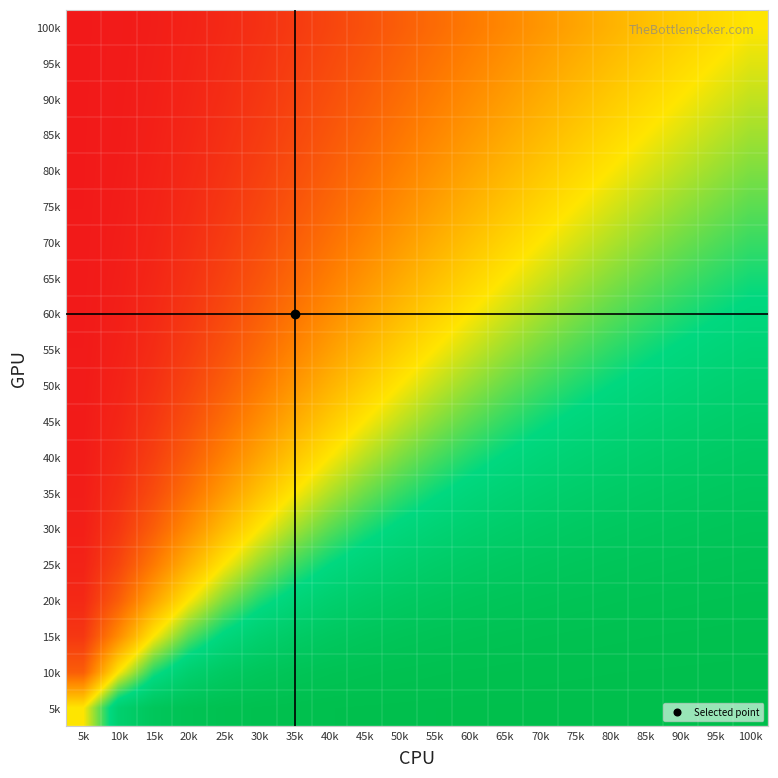

Reading left to right, transcribe all the data shown in this chart.

100k: 5k=0.0	10k=0.0	15k=0.0	20k=0.0	25k=0.0	30k=0.1	35k=0.1	40k=0.1	45k=0.1	50k=0.2	55k=0.2	60k=0.2	65k=0.3	70k=0.3	75k=0.3	80k=0.4	85k=0.4	90k=0.4	95k=0.5	100k=0.5
95k: 5k=0.0	10k=0.0	15k=0.0	20k=0.0	25k=0.0	30k=0.1	35k=0.1	40k=0.1	45k=0.2	50k=0.2	55k=0.2	60k=0.3	65k=0.3	70k=0.3	75k=0.4	80k=0.4	85k=0.4	90k=0.5	95k=0.5	100k=0.5
90k: 5k=0.0	10k=0.0	15k=0.0	20k=0.0	25k=0.0	30k=0.1	35k=0.1	40k=0.1	45k=0.2	50k=0.2	55k=0.2	60k=0.3	65k=0.3	70k=0.4	75k=0.4	80k=0.4	85k=0.5	90k=0.5	95k=0.5	100k=0.6
85k: 5k=0.0	10k=0.0	15k=0.0	20k=0.0	25k=0.1	30k=0.1	35k=0.1	40k=0.1	45k=0.2	50k=0.2	55k=0.3	60k=0.3	65k=0.3	70k=0.4	75k=0.4	80k=0.5	85k=0.5	90k=0.5	95k=0.6	100k=0.6
80k: 5k=0.0	10k=0.0	15k=0.0	20k=0.0	25k=0.1	30k=0.1	35k=0.1	40k=0.2	45k=0.2	50k=0.3	55k=0.3	60k=0.3	65k=0.4	70k=0.4	75k=0.5	80k=0.5	85k=0.5	90k=0.6	95k=0.6	100k=0.6
75k: 5k=0.0	10k=0.0	15k=0.0	20k=0.0	25k=0.1	30k=0.1	35k=0.1	40k=0.2	45k=0.2	50k=0.3	55k=0.3	60k=0.4	65k=0.4	70k=0.5	75k=0.5	80k=0.5	85k=0.6	90k=0.6	95k=0.6	100k=0.7
70k: 5k=0.0	10k=0.0	15k=0.0	20k=0.1	25k=0.1	30k=0.1	35k=0.2	40k=0.2	45k=0.3	50k=0.3	55k=0.4	60k=0.4	65k=0.5	70k=0.5	75k=0.5	80k=0.6	85k=0.6	90k=0.6	95k=0.7	100k=0.7
65k: 5k=0.0	10k=0.0	15k=0.0	20k=0.1	25k=0.1	30k=0.1	35k=0.2	40k=0.2	45k=0.3	50k=0.4	55k=0.4	60k=0.5	65k=0.5	70k=0.5	75k=0.6	80k=0.6	85k=0.7	90k=0.7	95k=0.7	100k=0.7
60k: 5k=0.0	10k=0.0	15k=0.0	20k=0.1	25k=0.1	30k=0.2	35k=0.2	40k=0.3	45k=0.3	50k=0.4	55k=0.4	60k=0.5	65k=0.5	70k=0.6	75k=0.6	80k=0.7	85k=0.7	90k=0.7	95k=0.7	100k=0.8
55k: 5k=0.0	10k=0.0	15k=0.0	20k=0.1	25k=0.1	30k=0.2	35k=0.3	40k=0.3	45k=0.4	50k=0.4	55k=0.5	60k=0.6	65k=0.6	70k=0.6	75k=0.7	80k=0.7	85k=0.7	90k=0.8	95k=0.8	100k=0.8
50k: 5k=0.0	10k=0.0	15k=0.1	20k=0.1	25k=0.2	30k=0.2	35k=0.3	40k=0.4	45k=0.4	50k=0.5	55k=0.6	60k=0.6	65k=0.6	70k=0.7	75k=0.7	80k=0.7	85k=0.8	90k=0.8	95k=0.8	100k=0.8
45k: 5k=0.0	10k=0.0	15k=0.1	20k=0.1	25k=0.2	30k=0.3	35k=0.4	40k=0.4	45k=0.5	50k=0.6	55k=0.6	60k=0.7	65k=0.7	70k=0.7	75k=0.8	80k=0.8	85k=0.8	90k=0.8	95k=0.8	100k=0.9
40k: 5k=0.0	10k=0.0	15k=0.1	20k=0.2	25k=0.3	30k=0.3	35k=0.4	40k=0.5	45k=0.6	50k=0.6	55k=0.7	60k=0.7	65k=0.8	70k=0.8	75k=0.8	80k=0.8	85k=0.9	90k=0.9	95k=0.9	100k=0.9
35k: 5k=0.0	10k=0.1	15k=0.1	20k=0.2	25k=0.3	30k=0.4	35k=0.5	40k=0.6	45k=0.6	50k=0.7	55k=0.7	60k=0.8	65k=0.8	70k=0.8	75k=0.9	80k=0.9	85k=0.9	90k=0.9	95k=0.9	100k=0.9
30k: 5k=0.0	10k=0.1	15k=0.2	20k=0.3	25k=0.4	30k=0.5	35k=0.6	40k=0.7	45k=0.7	50k=0.8	55k=0.8	60k=0.8	65k=0.9	70k=0.9	75k=0.9	80k=0.9	85k=0.9	90k=0.9	95k=0.9	100k=0.9
25k: 5k=0.0	10k=0.1	15k=0.2	20k=0.4	25k=0.5	30k=0.6	35k=0.7	40k=0.7	45k=0.8	50k=0.8	55k=0.9	60k=0.9	65k=0.9	70k=0.9	75k=0.9	80k=0.9	85k=0.9	90k=1.0	95k=1.0	100k=1.0
20k: 5k=0.0	10k=0.2	15k=0.3	20k=0.5	25k=0.6	30k=0.7	35k=0.8	40k=0.8	45k=0.9	50k=0.9	55k=0.9	60k=0.9	65k=0.9	70k=0.9	75k=1.0	80k=1.0	85k=1.0	90k=1.0	95k=1.0	100k=1.0
15k: 5k=0.1	10k=0.3	15k=0.5	20k=0.7	25k=0.8	30k=0.8	35k=0.9	40k=0.9	45k=0.9	50k=0.9	55k=1.0	60k=1.0	65k=1.0	70k=1.0	75k=1.0	80k=1.0	85k=1.0	90k=1.0	95k=1.0	100k=1.0
10k: 5k=0.2	10k=0.5	15k=0.7	20k=0.8	25k=0.9	30k=0.9	35k=0.9	40k=1.0	45k=1.0	50k=1.0	55k=1.0	60k=1.0	65k=1.0	70k=1.0	75k=1.0	80k=1.0	85k=1.0	90k=1.0	95k=1.0	100k=1.0
5k: 5k=0.5	10k=0.8	15k=0.9	20k=1.0	25k=1.0	30k=1.0	35k=1.0	40k=1.0	45k=1.0	50k=1.0	55k=1.0	60k=1.0	65k=1.0	70k=1.0	75k=1.0	80k=1.0	85k=1.0	90k=1.0	95k=1.0	100k=1.0